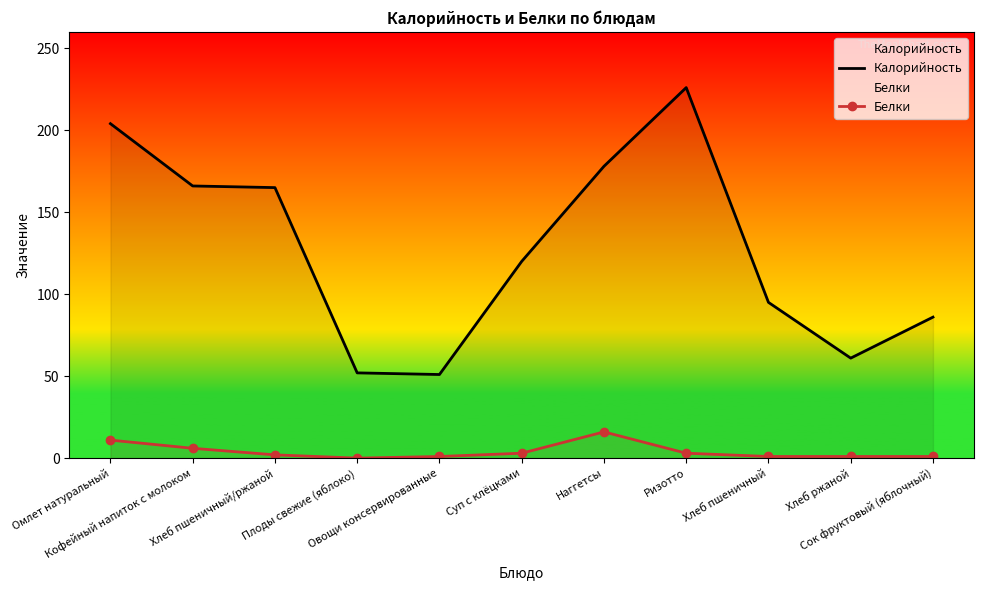

What is the sum of the Калорийность values at Ризотто and Омлет натуральный?

430